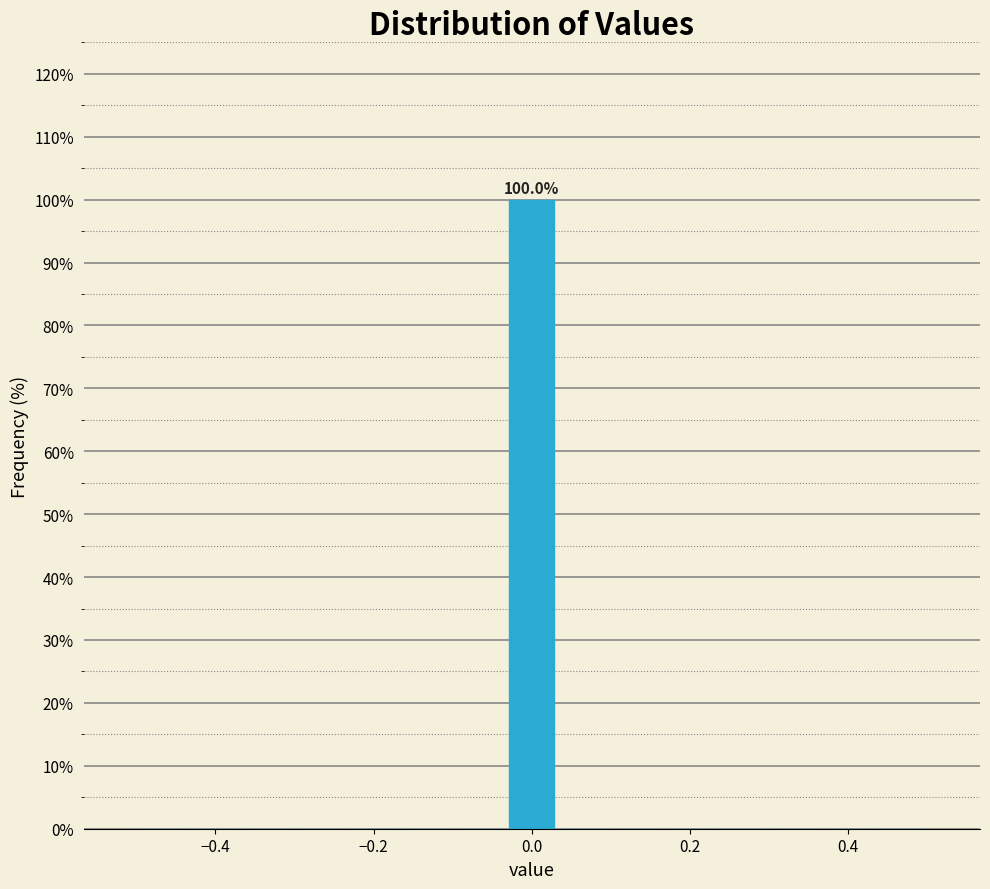

Around what value on the x-axis is the tallest bar? Give the approximate position of its centre, as read against the axis.

0.00